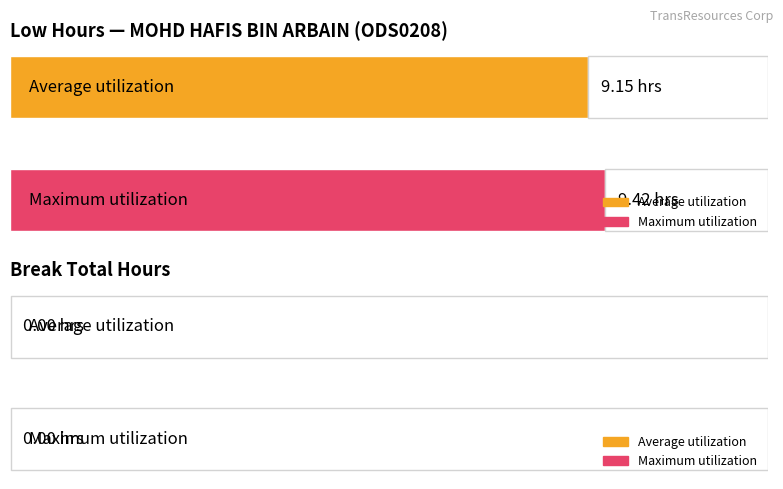

What is the greatest value displayed?

9.4